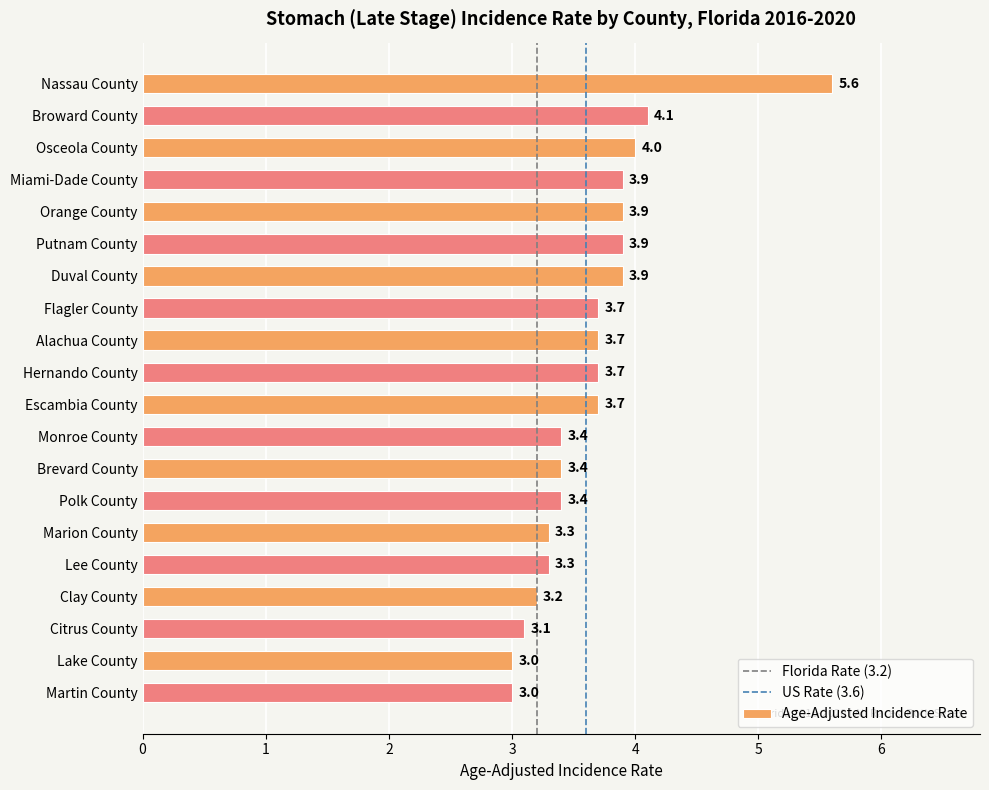

What is the maximum value shown in the chart?

5.6